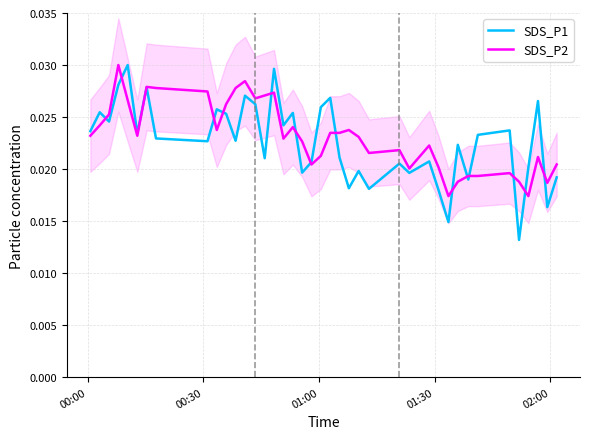

List the series in order of their peak value, highest first.

SDS_P1, SDS_P2